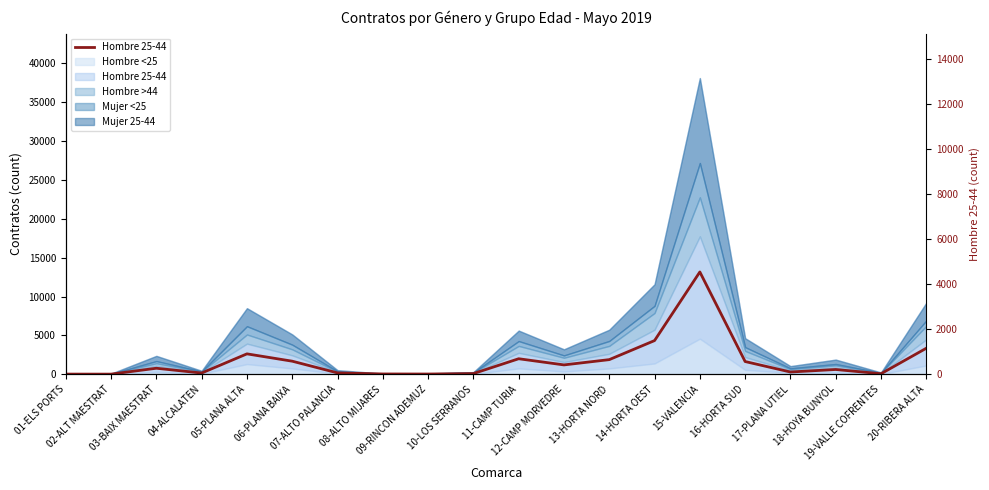

Which label corresponds to the largest value in the chart?

15-VALENCIA